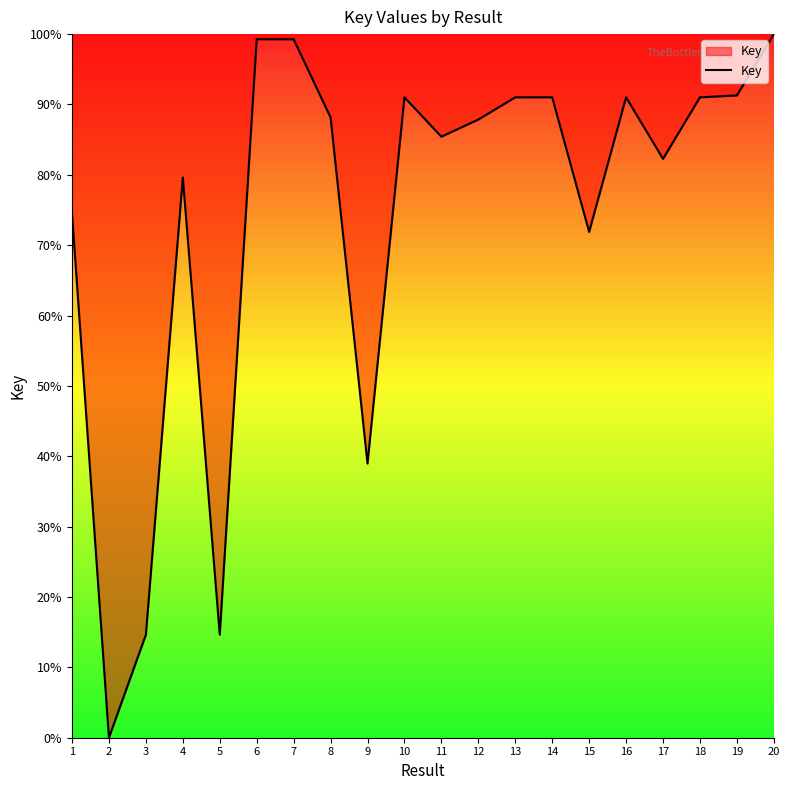

At which category does the chart reach its minimum across all series?

2